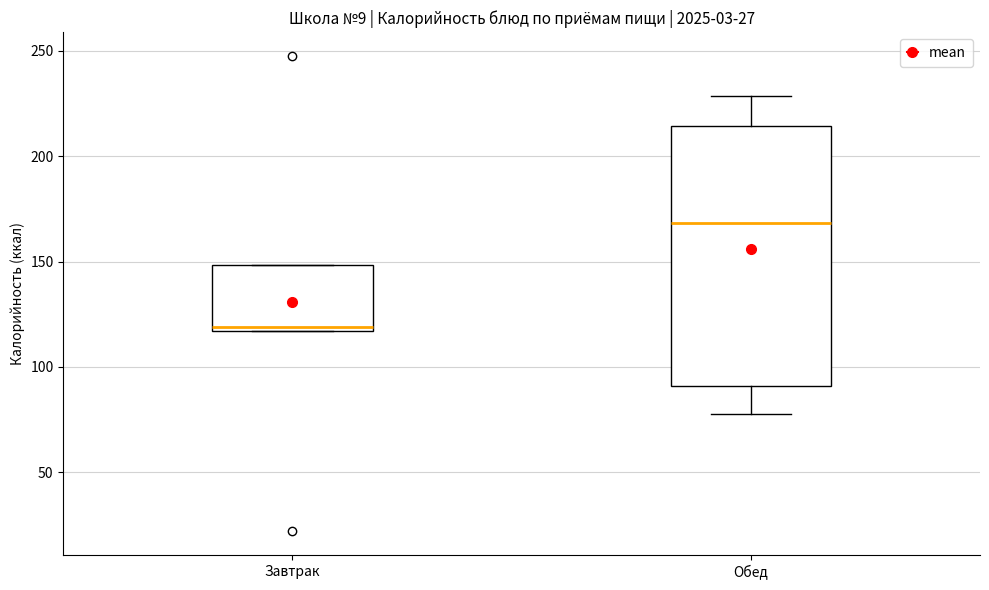

Comparing the boxes themselves (not the whiskers), which one is the tallest?

Обед